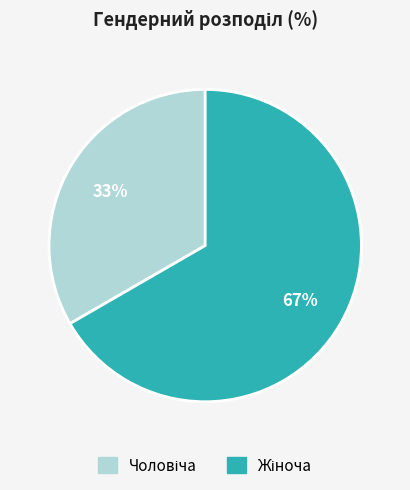

To the nearest percent, what is the average slice percentage?

50%